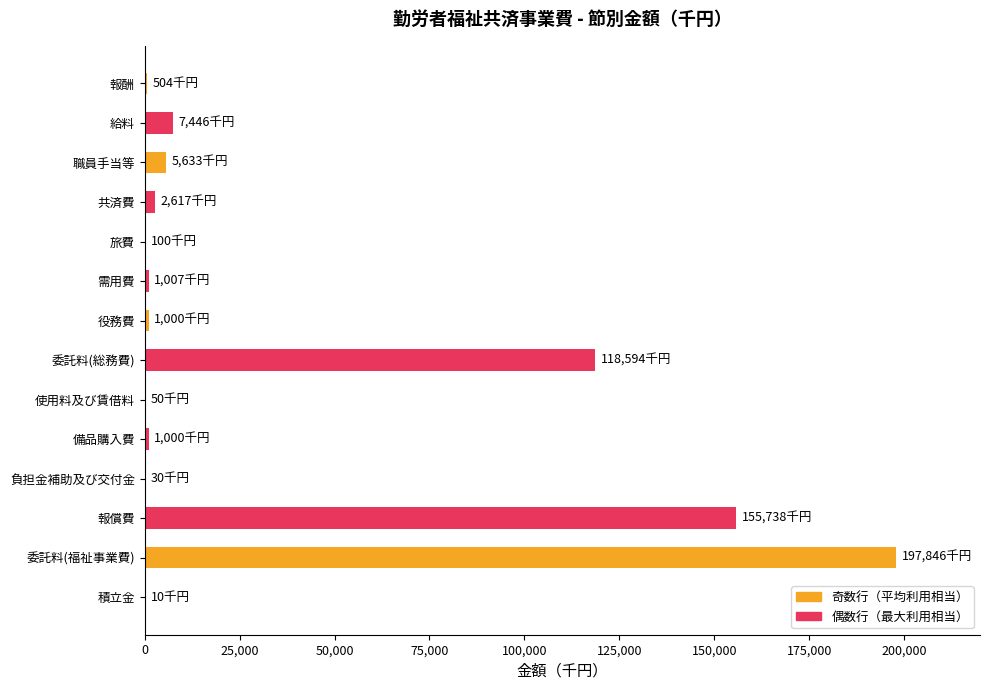

What is the sum of all values?

491575